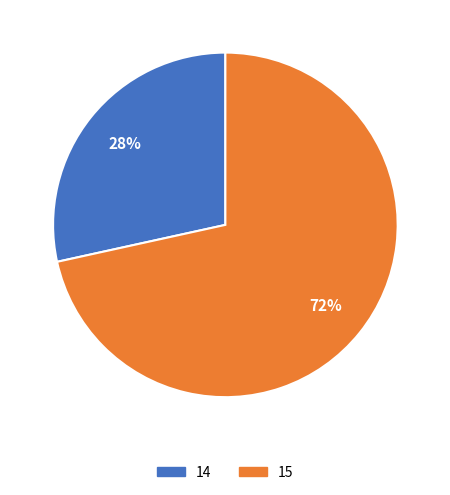

Do 15 and 14 together represent more than half of the pie?

Yes